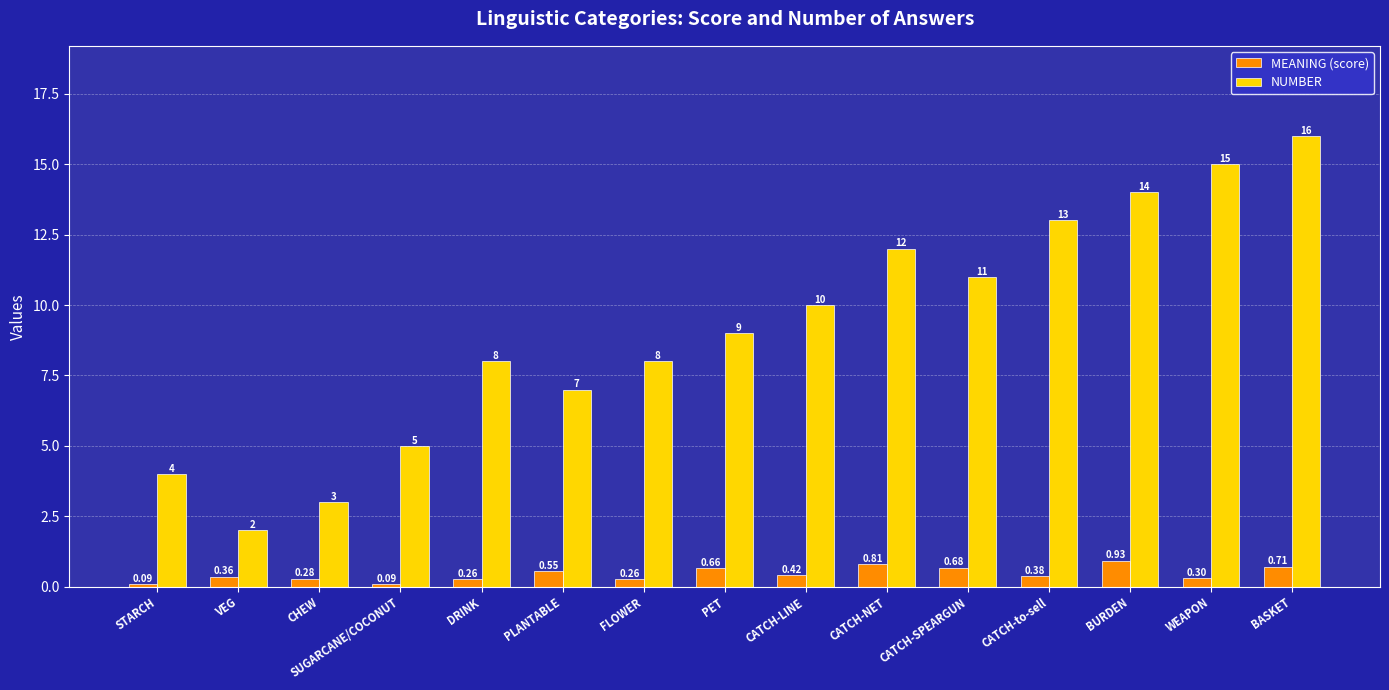

Rank the series by their maximum value, from lowest to highest.

MEANING (score), NUMBER